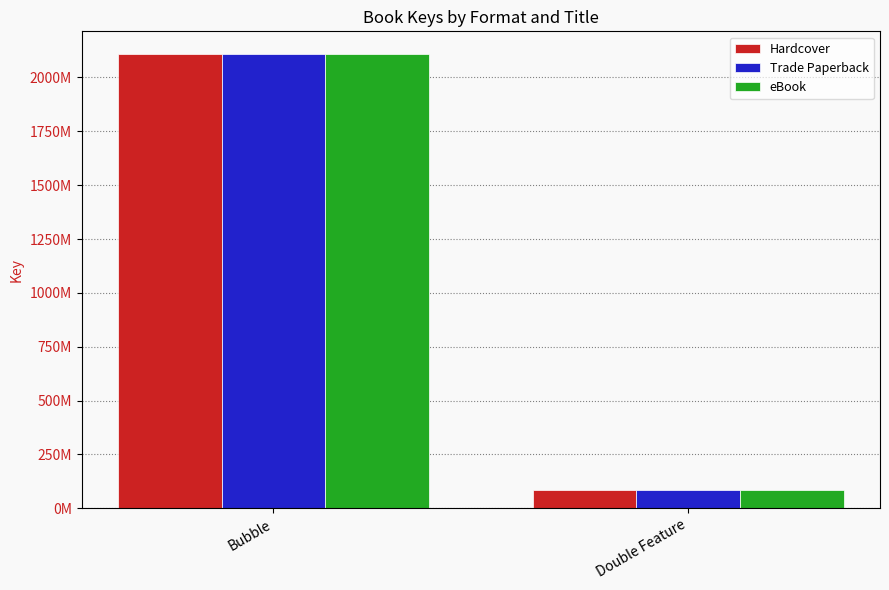

What position from the right is Bubble?

2